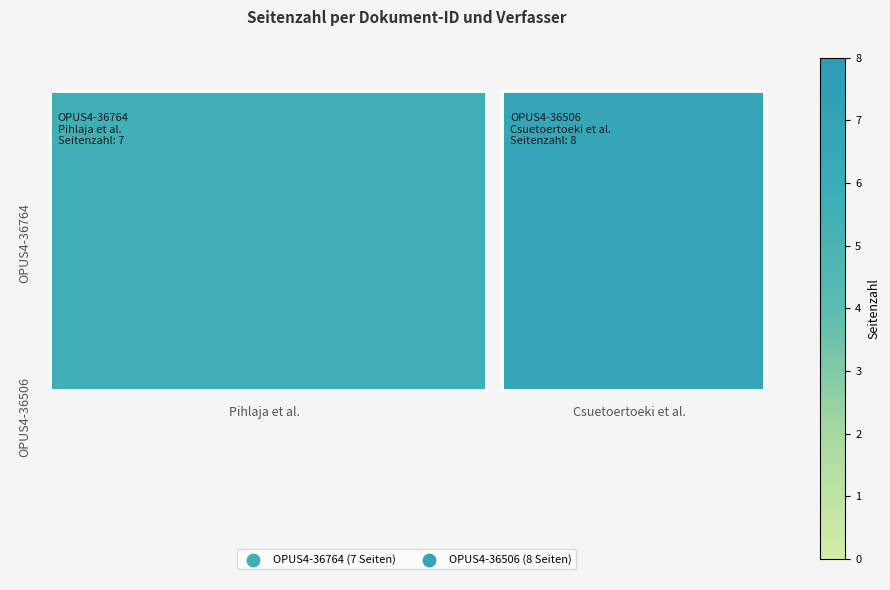

What is the sum of the values at 1.0 and 0.0?

15